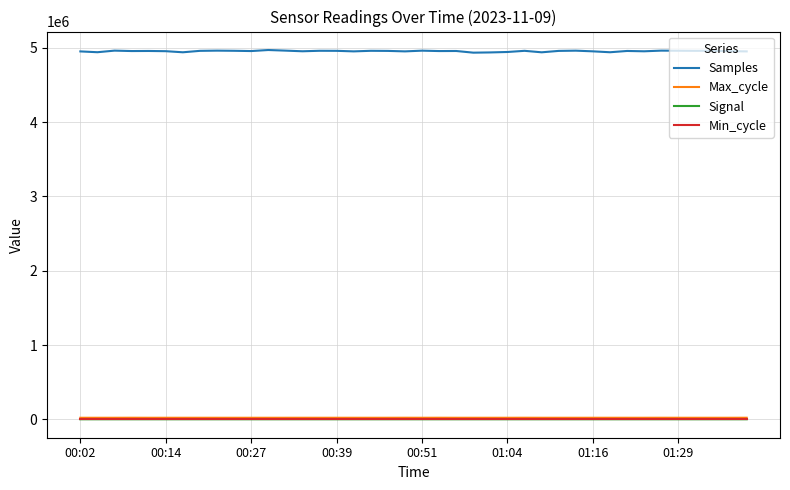

How many series are shown in this chart?

4